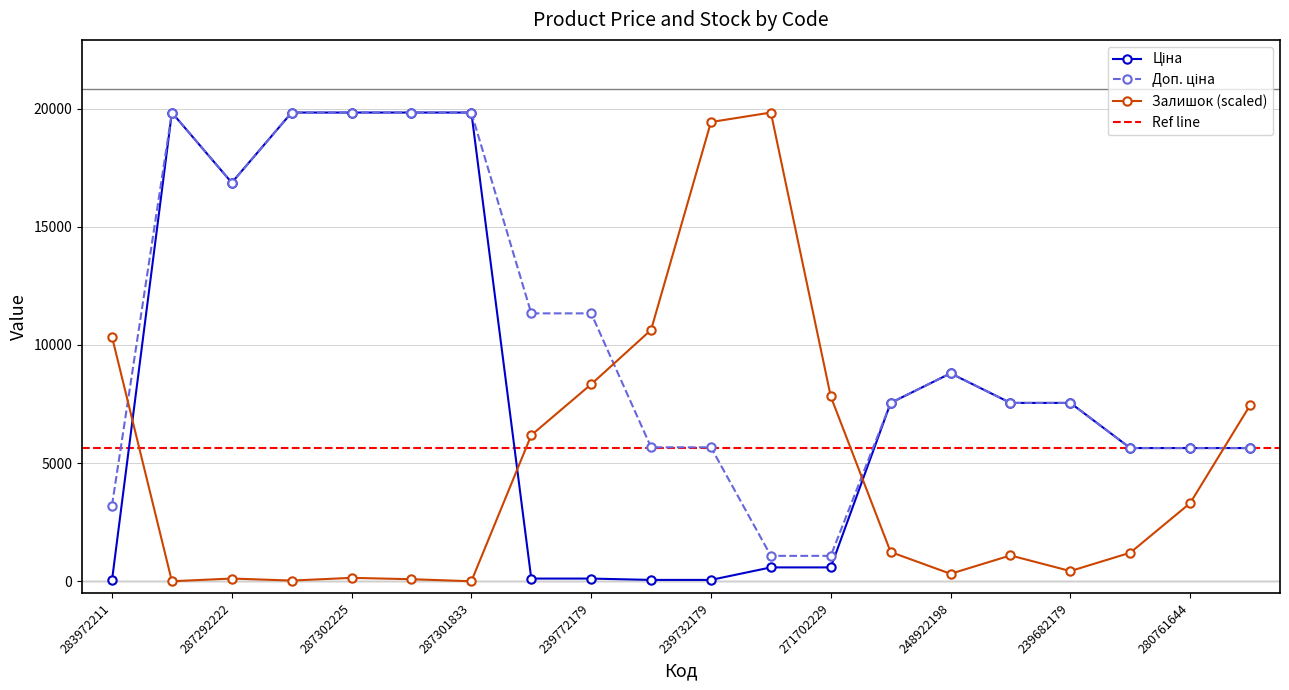

What position from the left is 239682179?

17